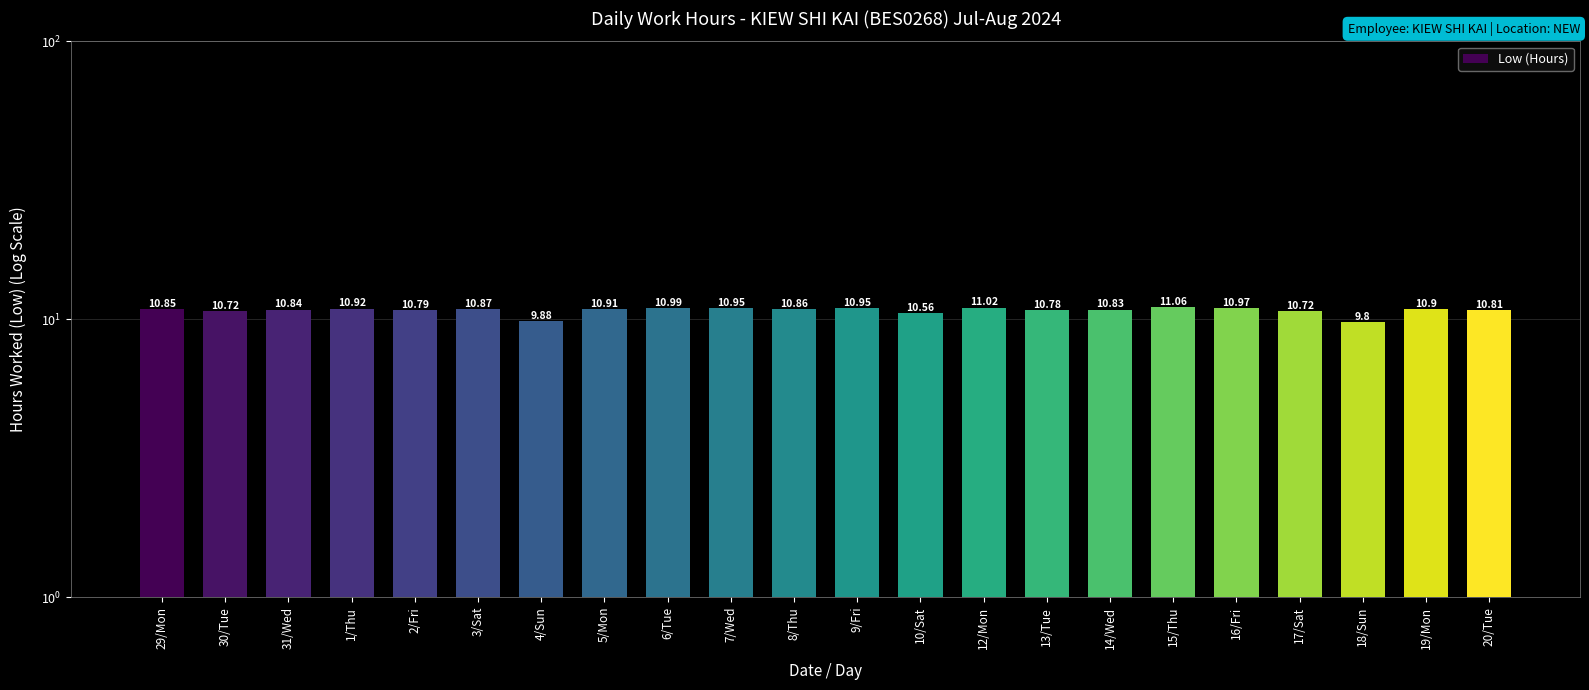

What is the label of the 20th bar from the left?

18/Sun